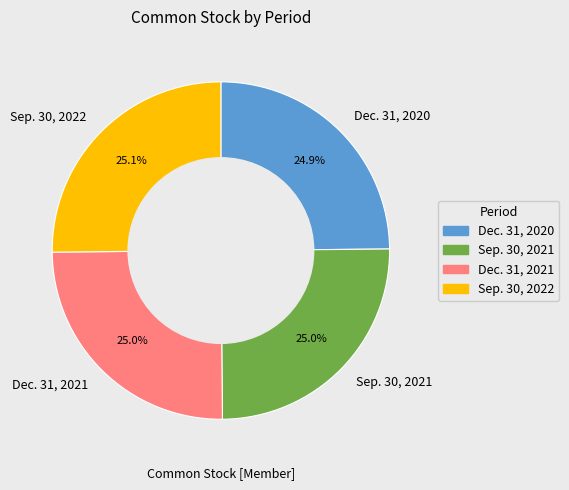

Is there any slice that represents more than half of the pie?

No